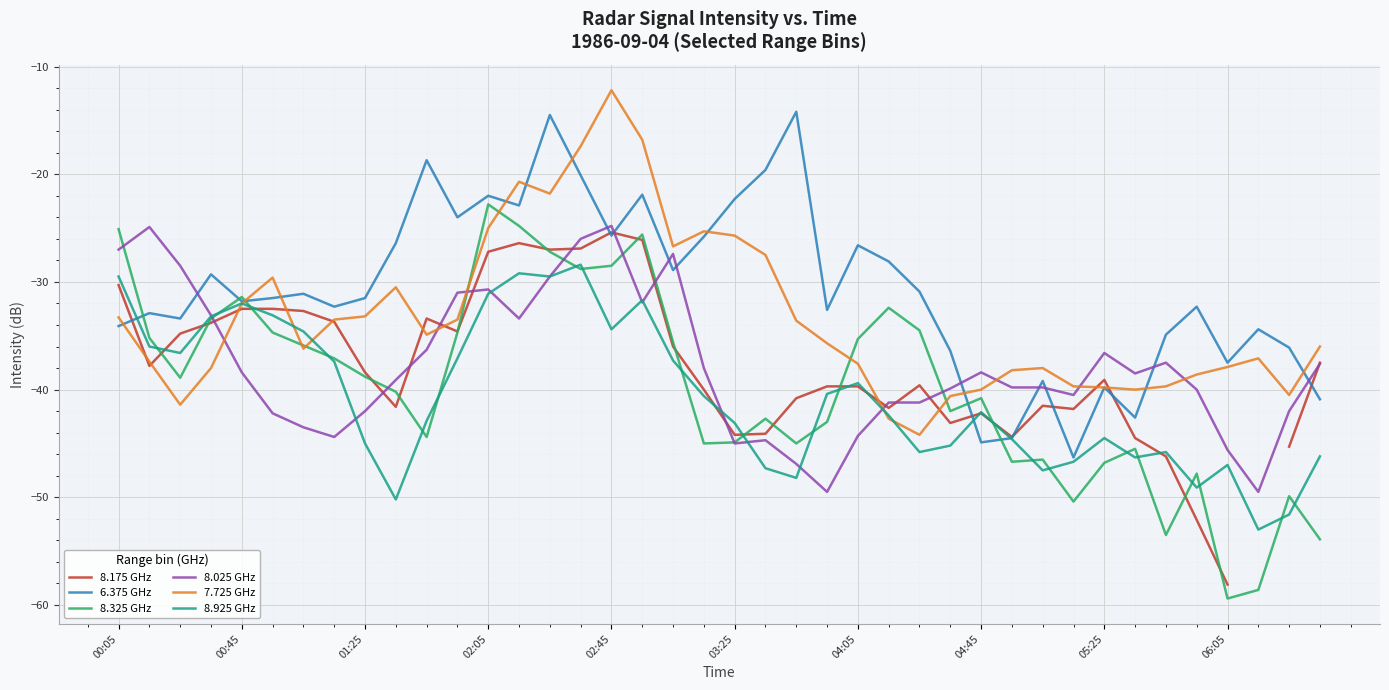

What is the maximum value for 8.325 GHz?

-22.8